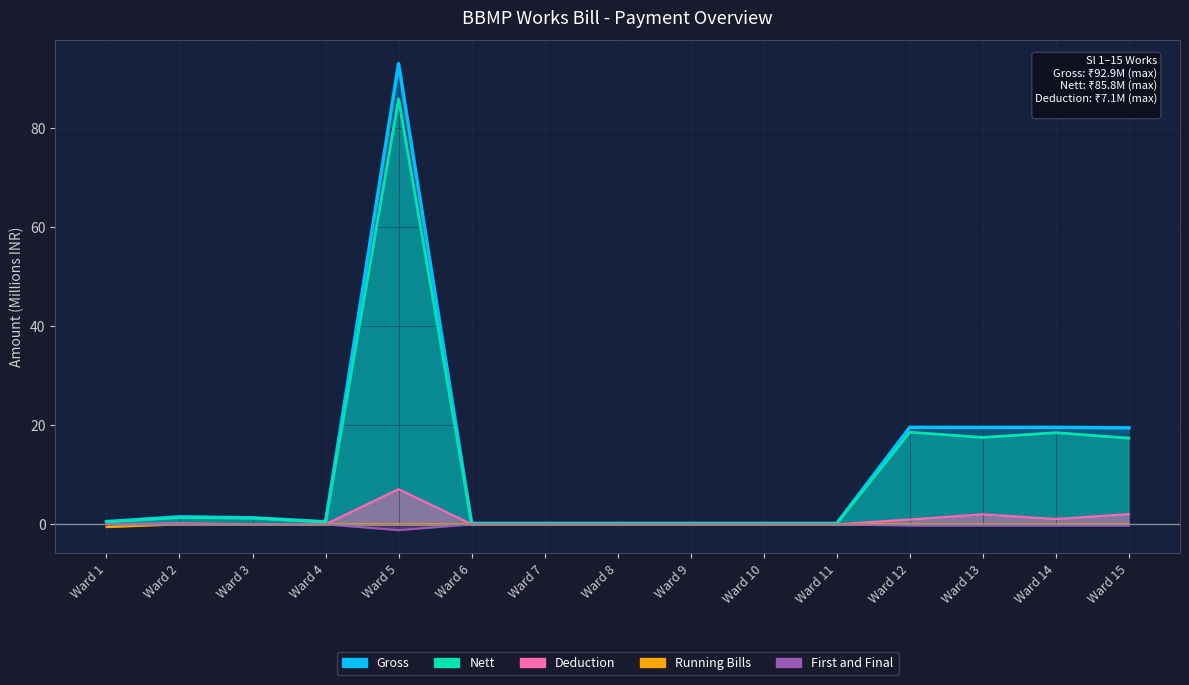

At how many categories does at least one series exceed 2?

5